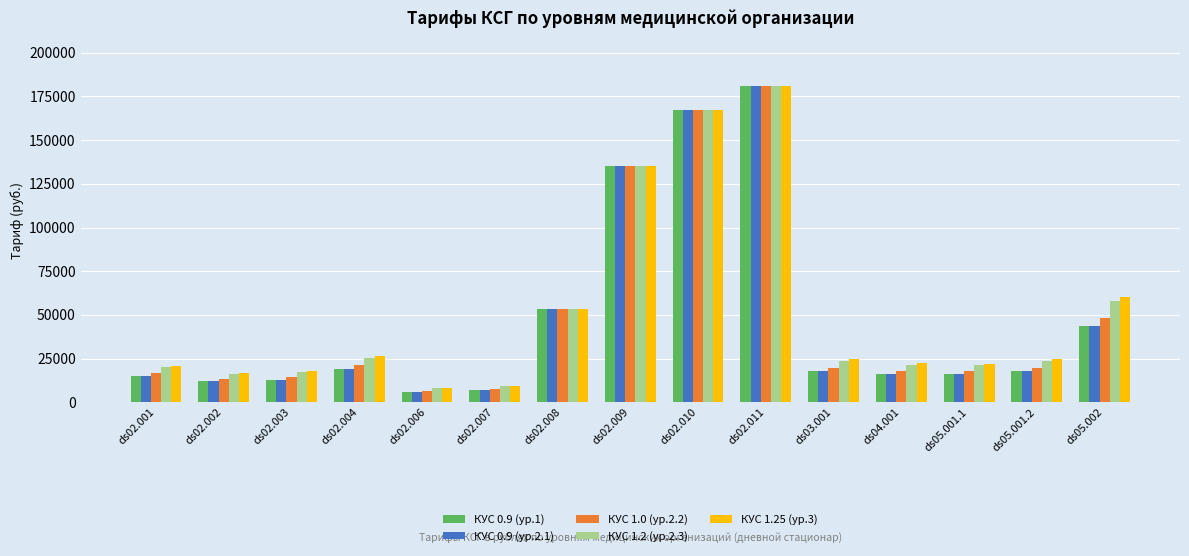

What is the greatest value displayed?

181111.0